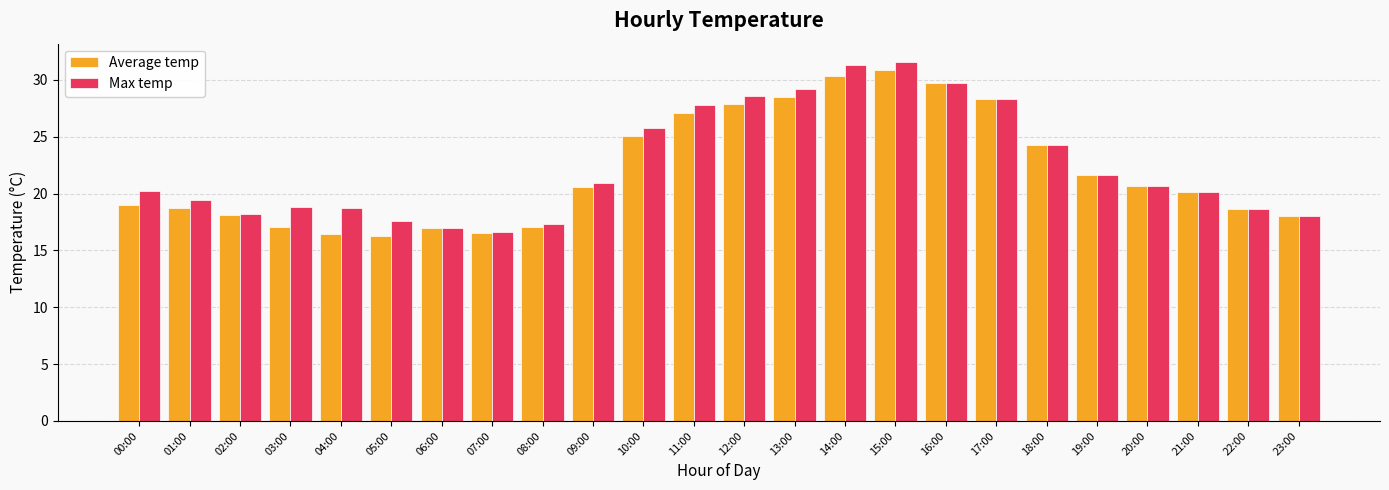

What is the total value across all series at 09:00?

41.5